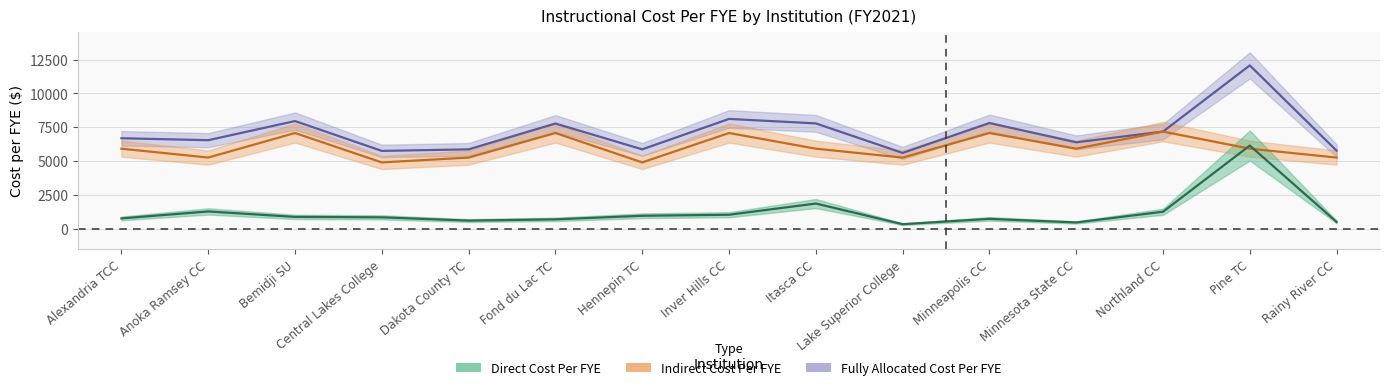

The fully_allocated_cost_per_fye series shows 8114.6 at Inver Hills CC. True or false?

True